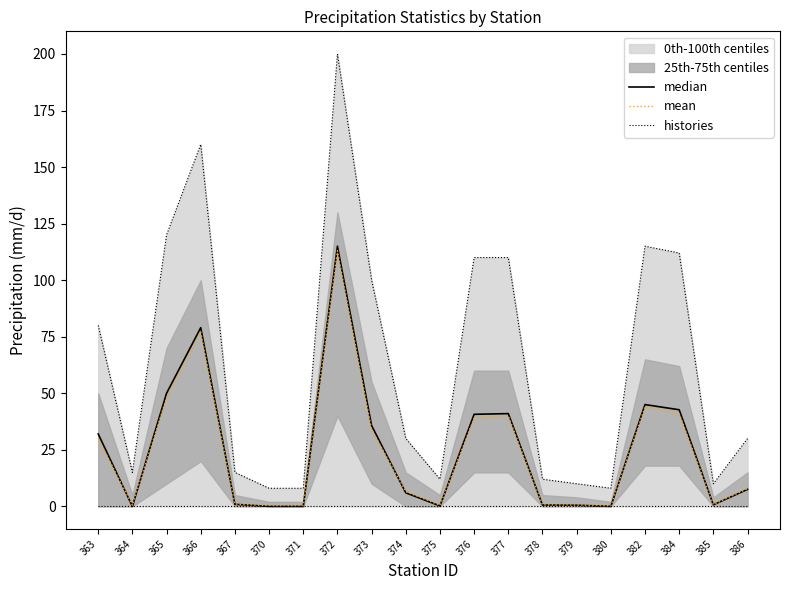

The histories series shows 8.0 at 371. True or false?

True